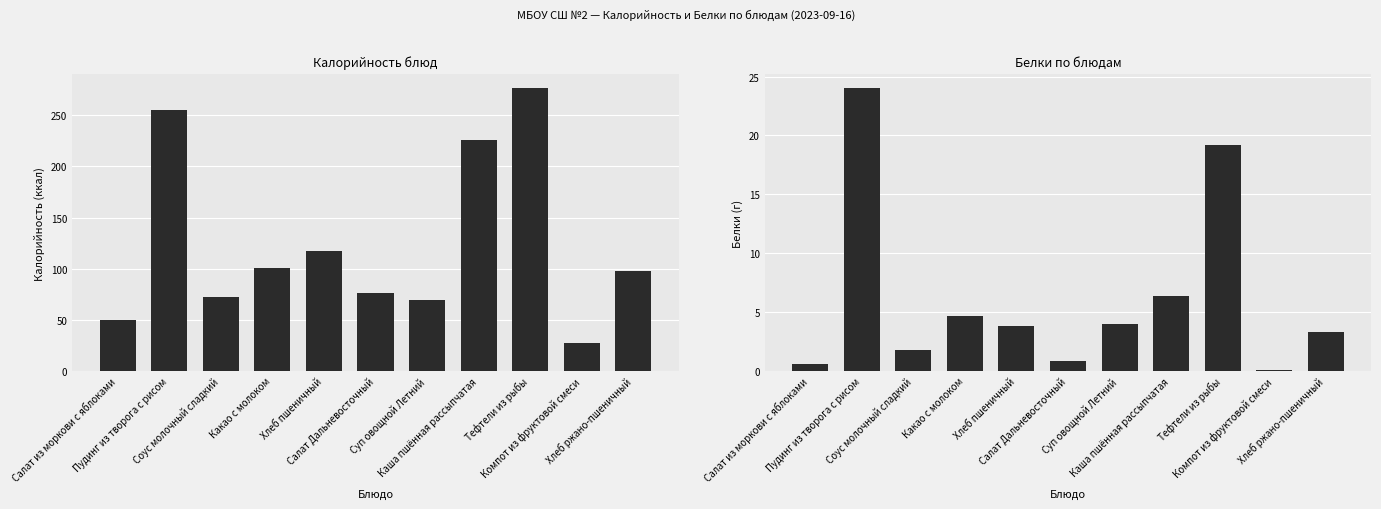

What position from the left is Суп овощной Летний?

7